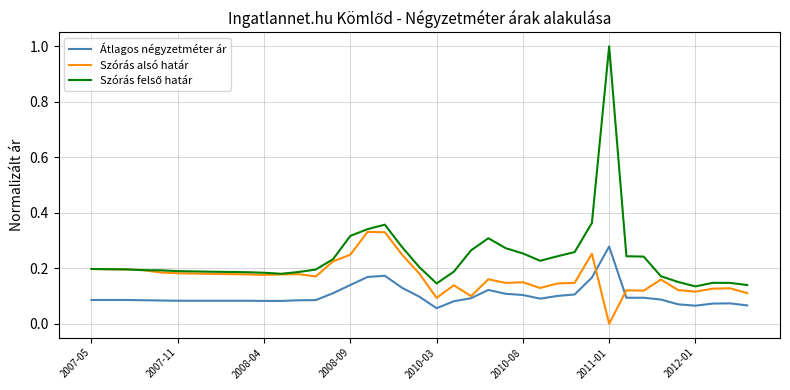

What is the greatest value displayed?

1.0